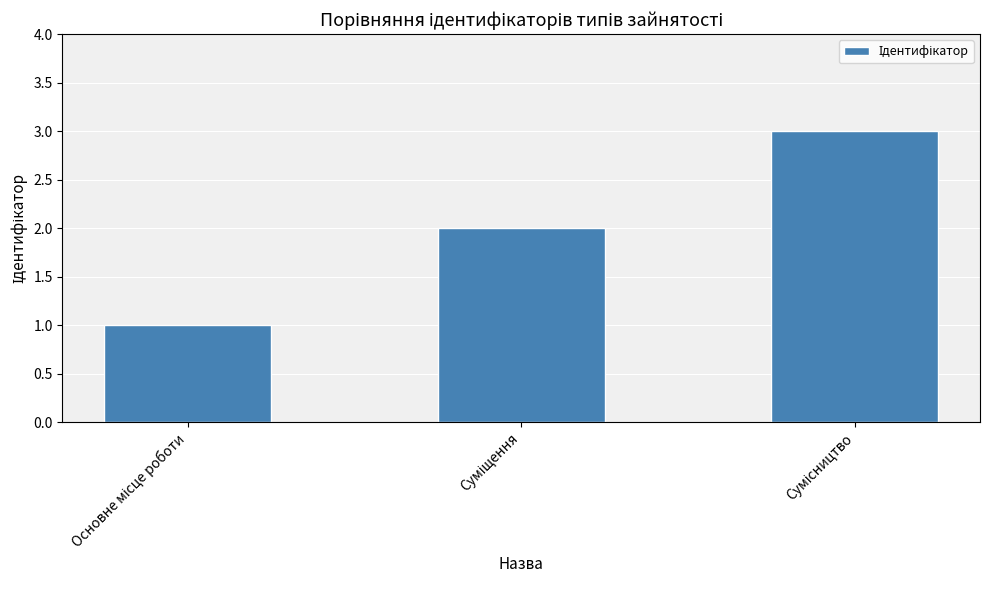

What is the sum of all values?

6